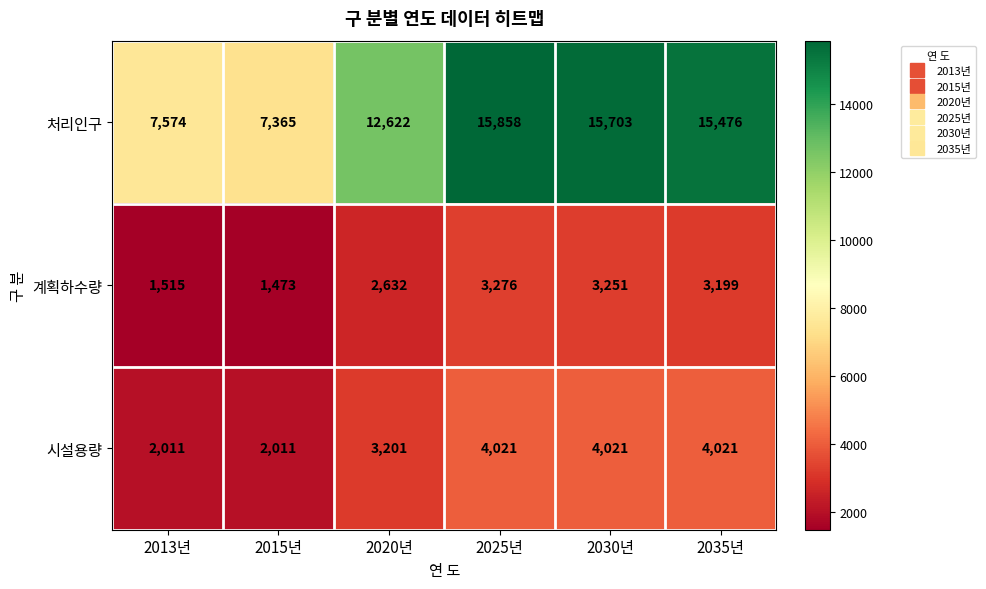

What is the spread (max minus min) of values at 2020년?

9990